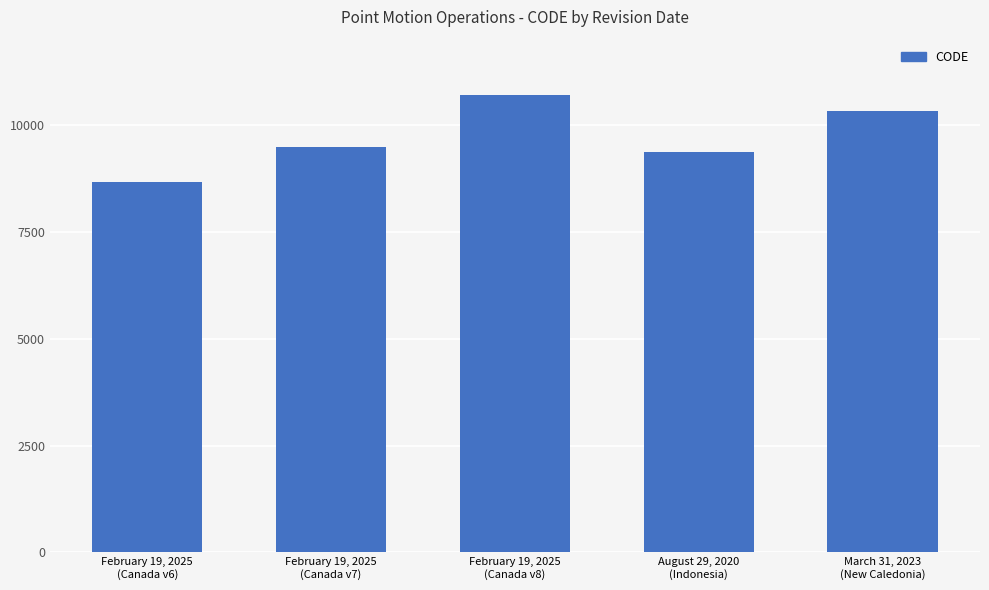

What is the approximate value at March 31, 2023
(New Caledonia), to the nearest 10?

10320